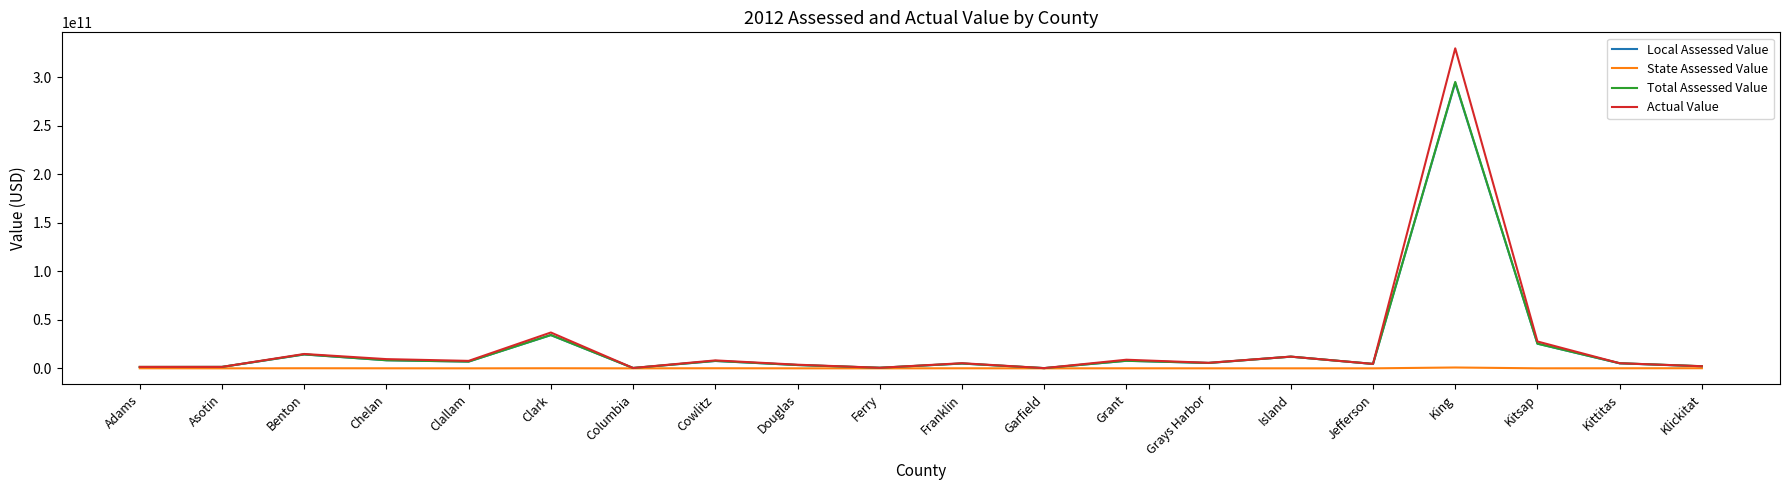

Which series has the largest range (max minus min)?

Actual Value